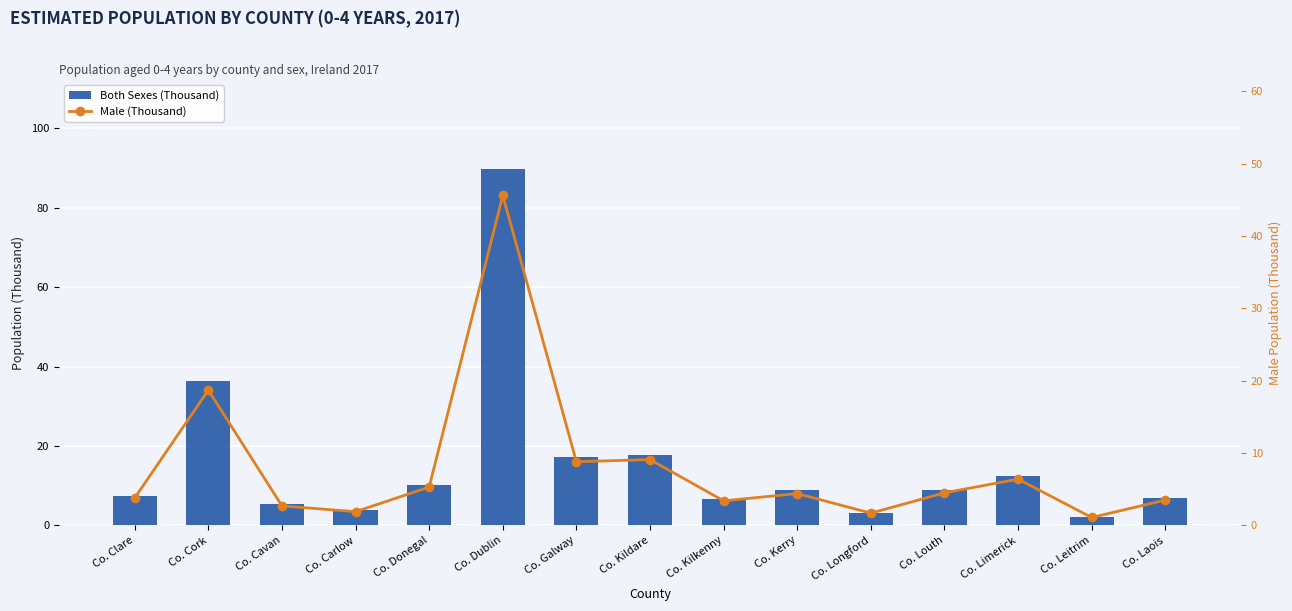

What is the difference between the maximum and second lowest values in the Both Sexes (Thousand) series?

86.6